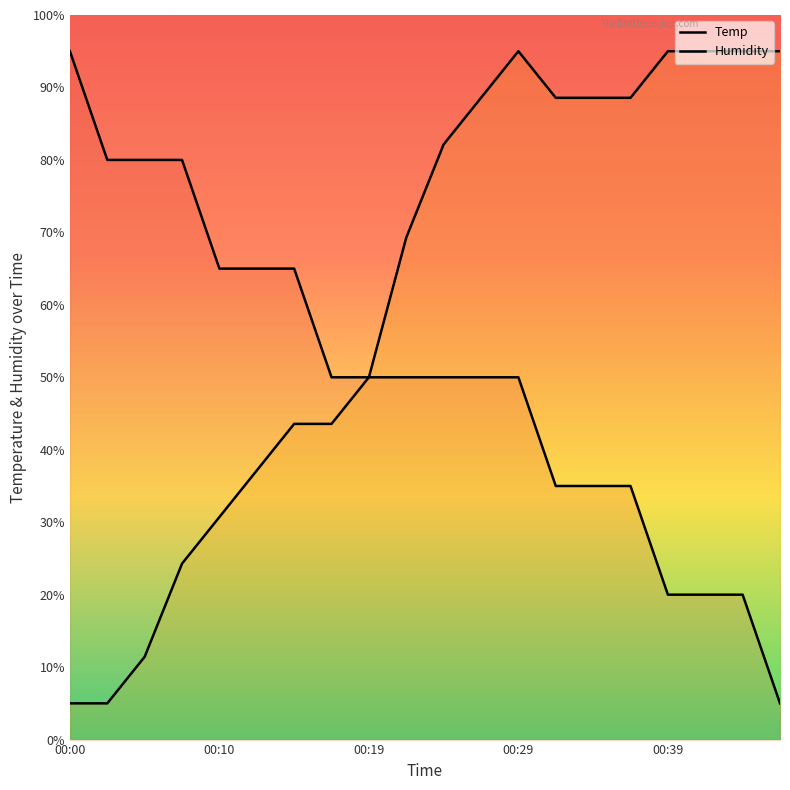

At which category does Humidity reach its first local peak?

00:29